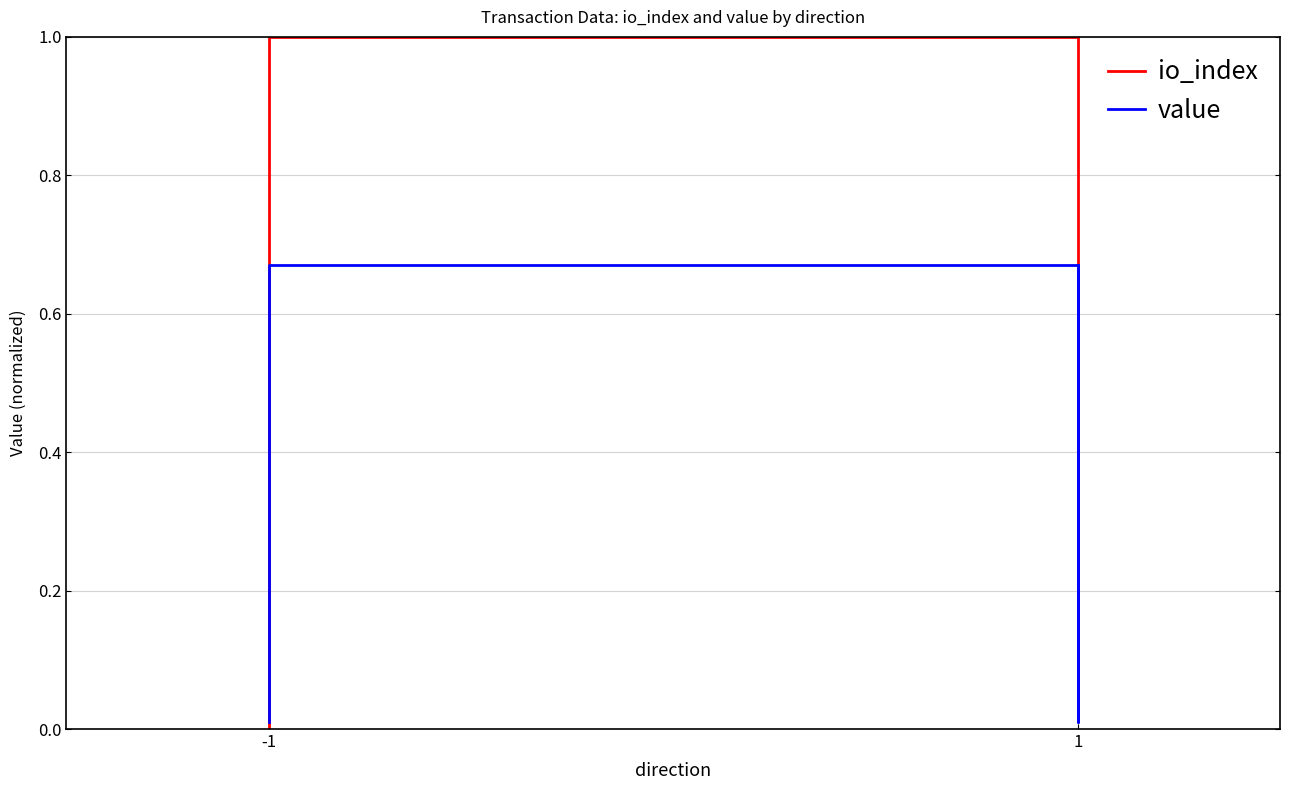

What are all the series names shown in the legend?

io_index, value